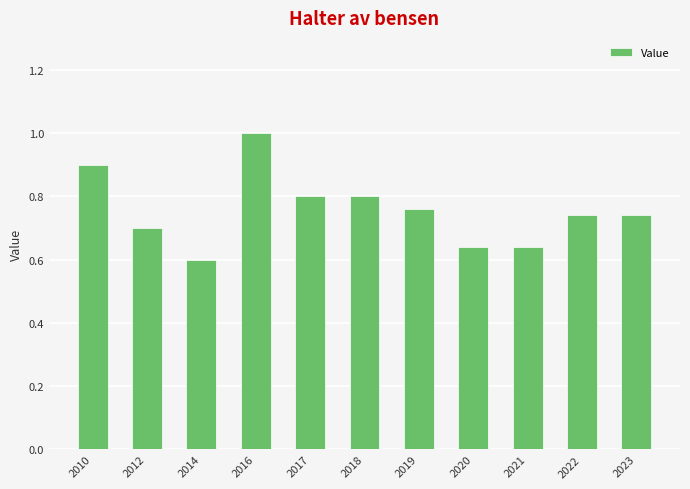

Where is the data nearest to the value 0?

2014